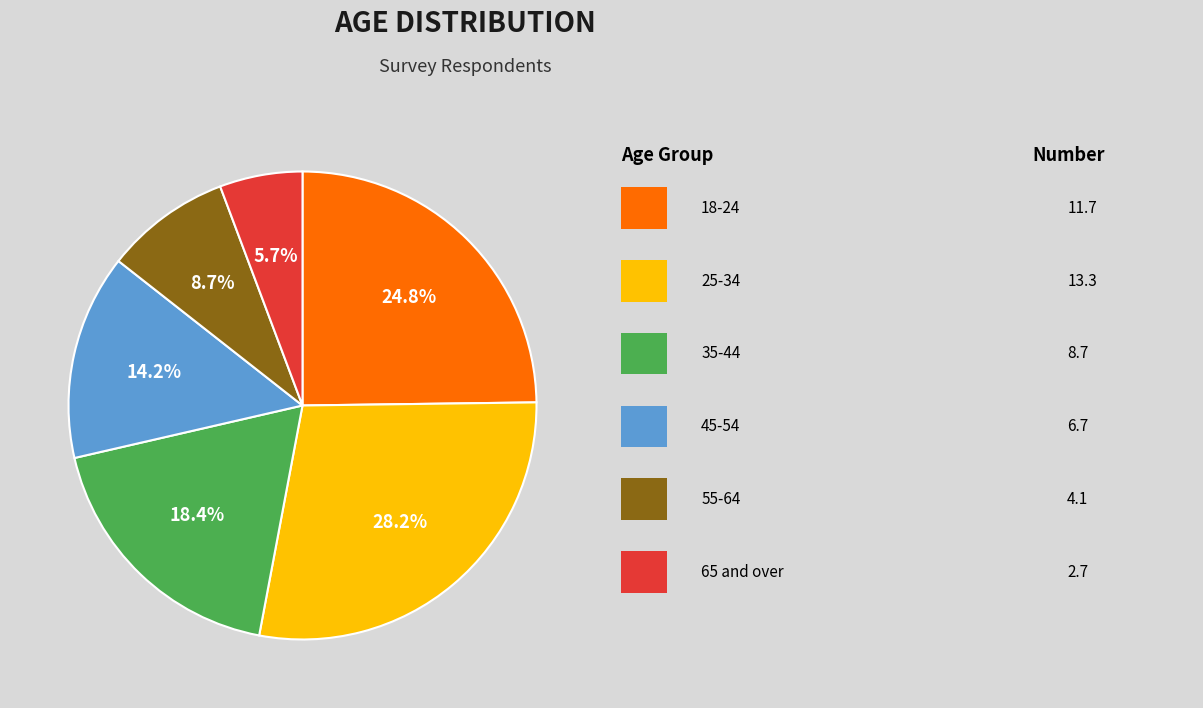

Does any single category account for the majority?

No